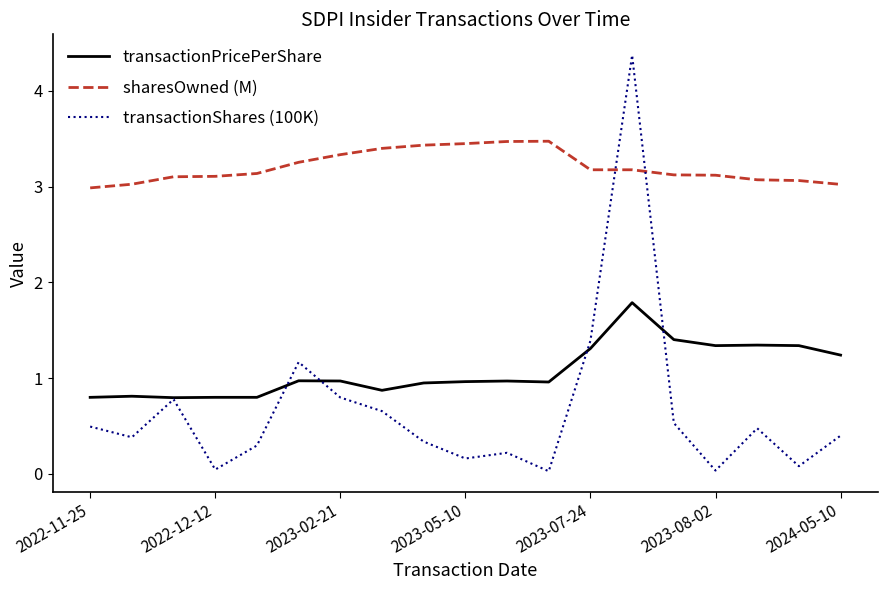

List the series in order of their peak value, lowest first.

transactionPricePerShare, sharesOwned (M), transactionShares (100K)